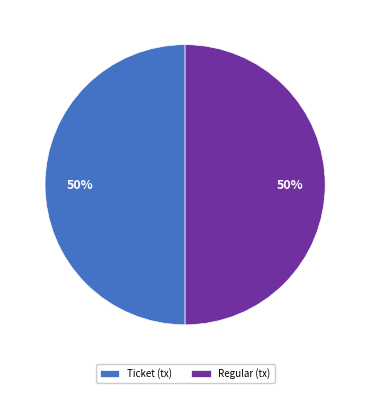

The Ticket (tx) slice represents 37% of the pie. True or false?

False